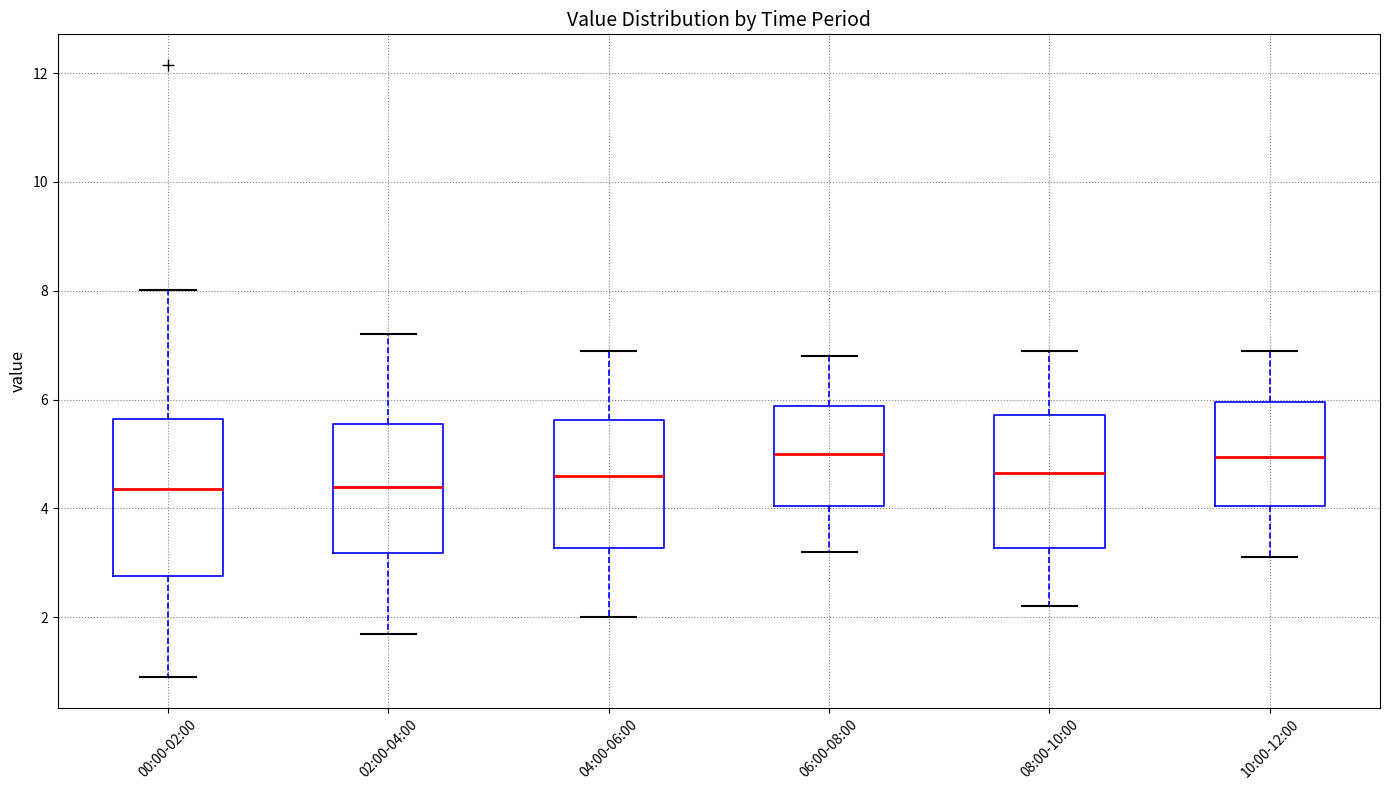

Reading left to right, read every box against the y-axis: the position of its median line, the range the box covers, and the ends of its whiskers. The values are not printed on the chart, so give them approximately, as read against the axis.

00:00-02:00: median 4.4, box 2.8 to 5.6, whiskers 1.0 to 8.0
02:00-04:00: median 4.4, box 3.2 to 5.6, whiskers 1.8 to 7.2
04:00-06:00: median 4.6, box 3.2 to 5.6, whiskers 2.0 to 7.0
06:00-08:00: median 5.0, box 4.0 to 5.8, whiskers 3.2 to 6.8
08:00-10:00: median 4.6, box 3.2 to 5.8, whiskers 2.2 to 7.0
10:00-12:00: median 5.0, box 4.0 to 6.0, whiskers 3.2 to 7.0